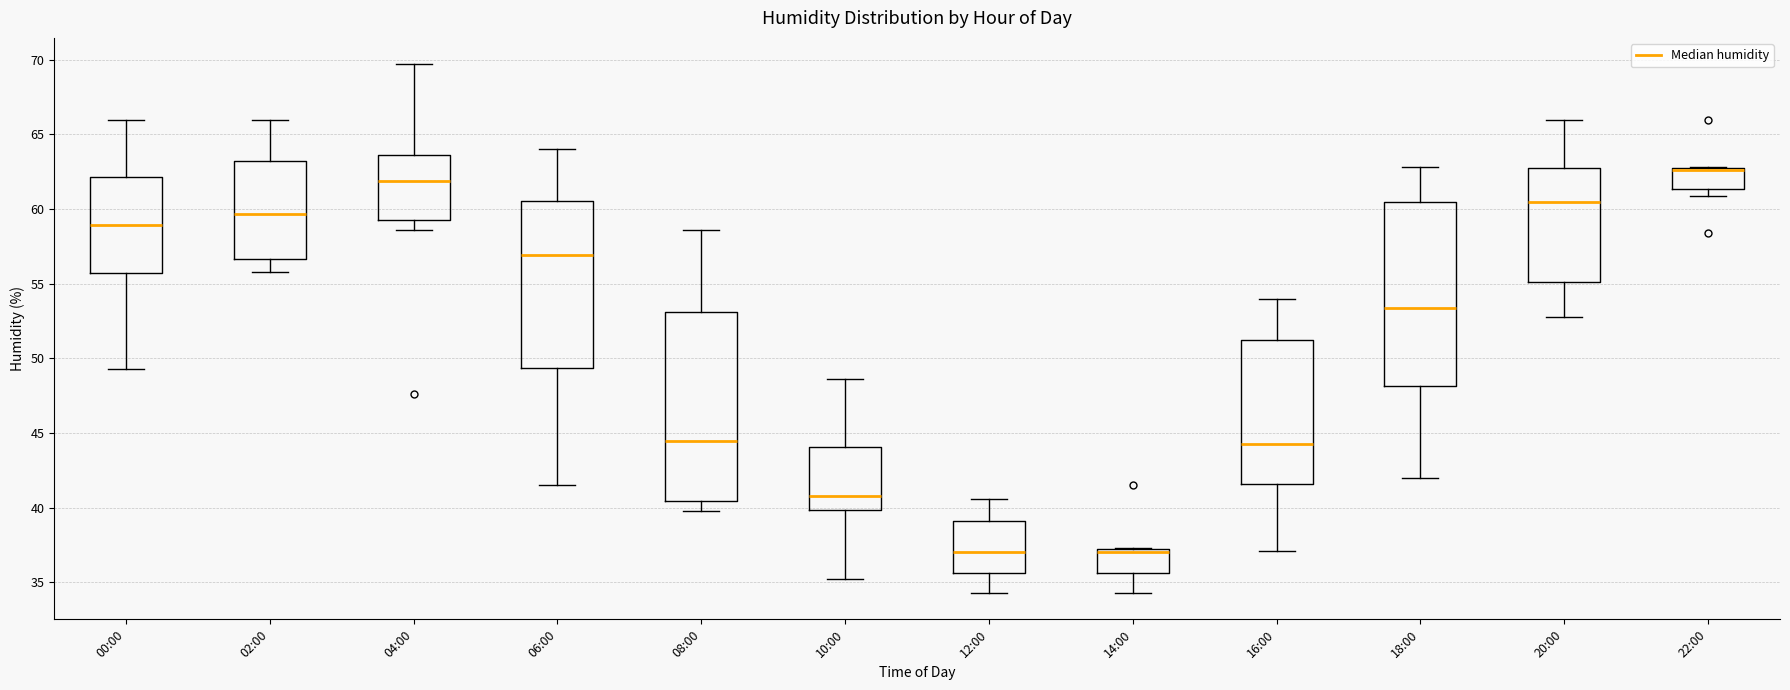

Where does the median line of the box for 04:00 sit on the y-axis? The values are not printed on the chart, so give them approximately, as read against the axis.

62.0